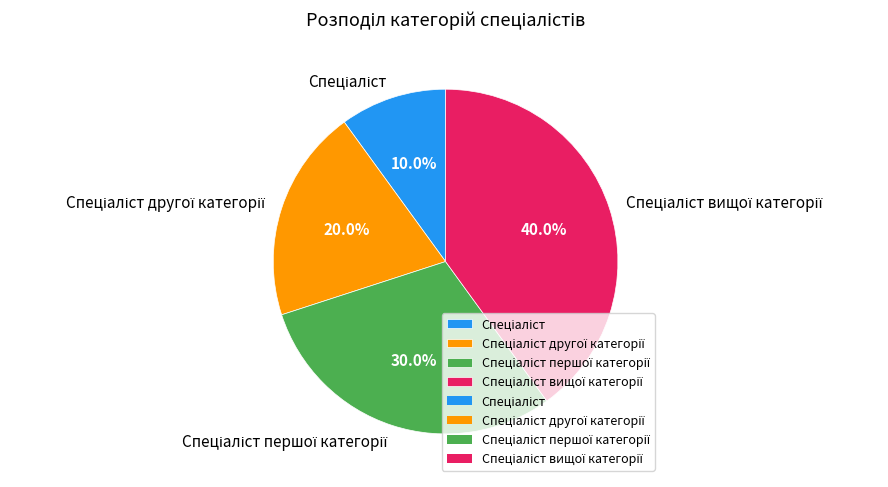

Is there a majority slice in this chart?

No